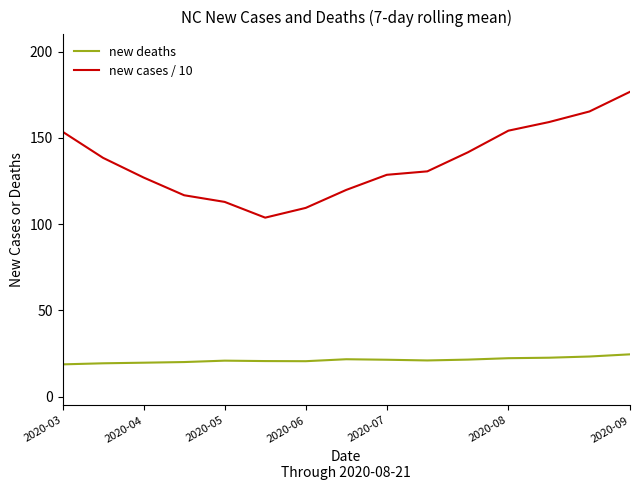

How many series are shown in this chart?

2